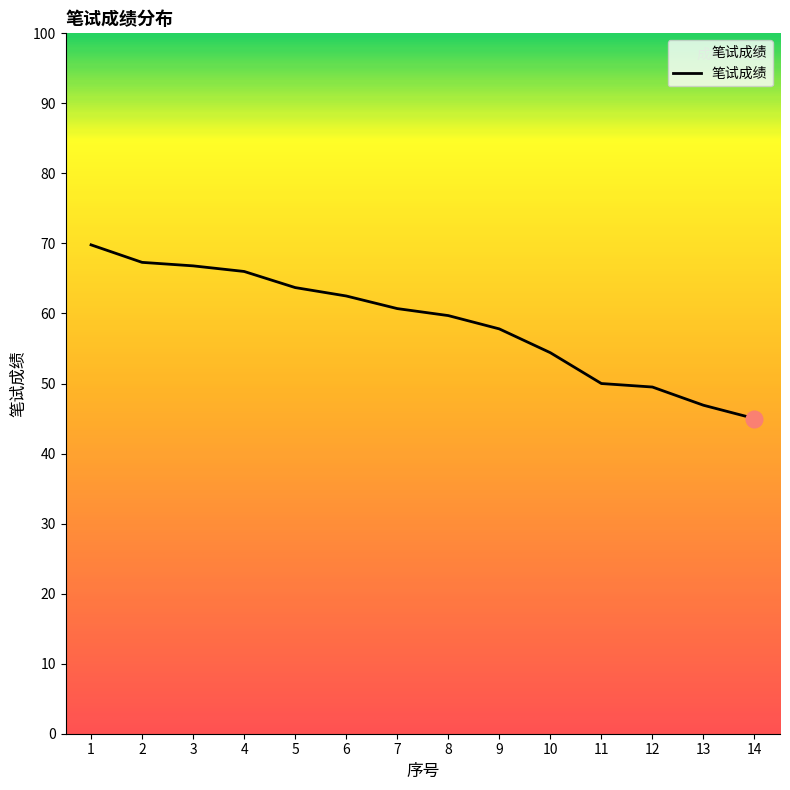

What is the change in value from 5 to 9?

-5.9